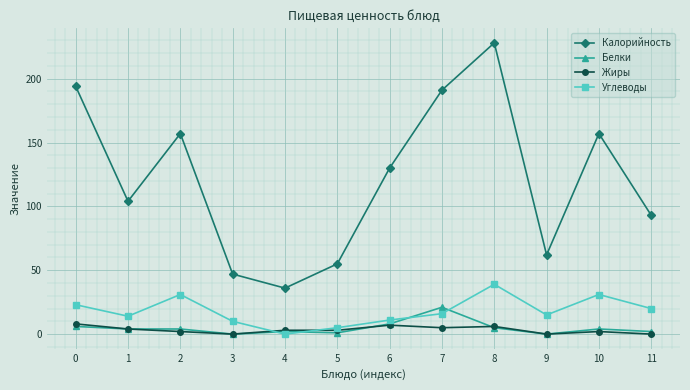

True or false: Белки and Калорийность cross at least once.

False